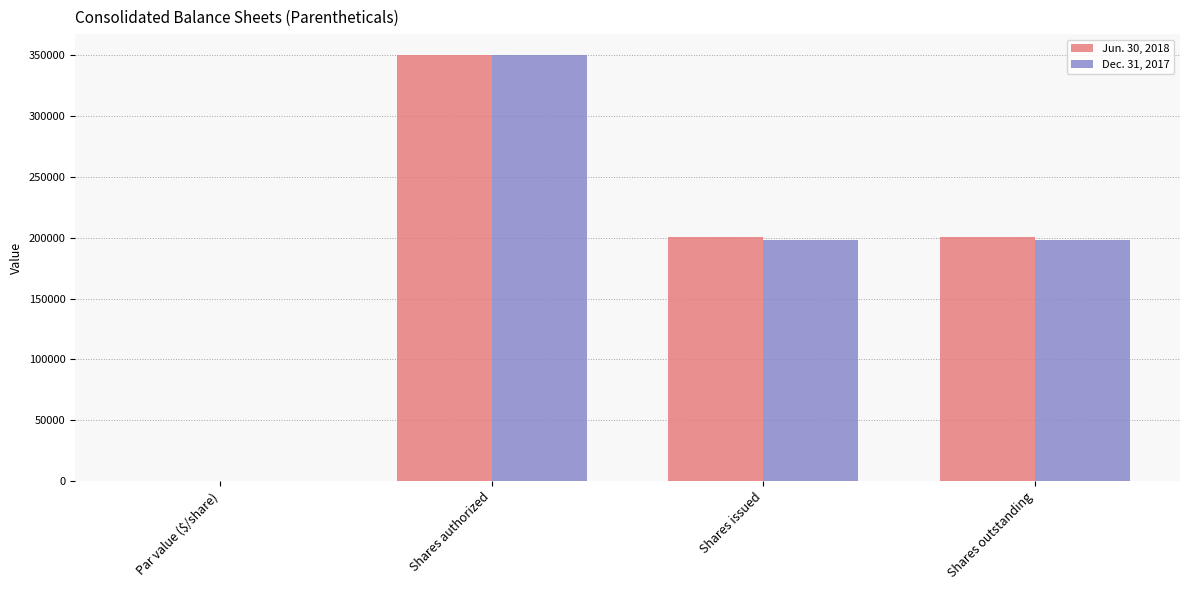

Where does the Jun. 30, 2018 series first go above 200332?

Shares authorized